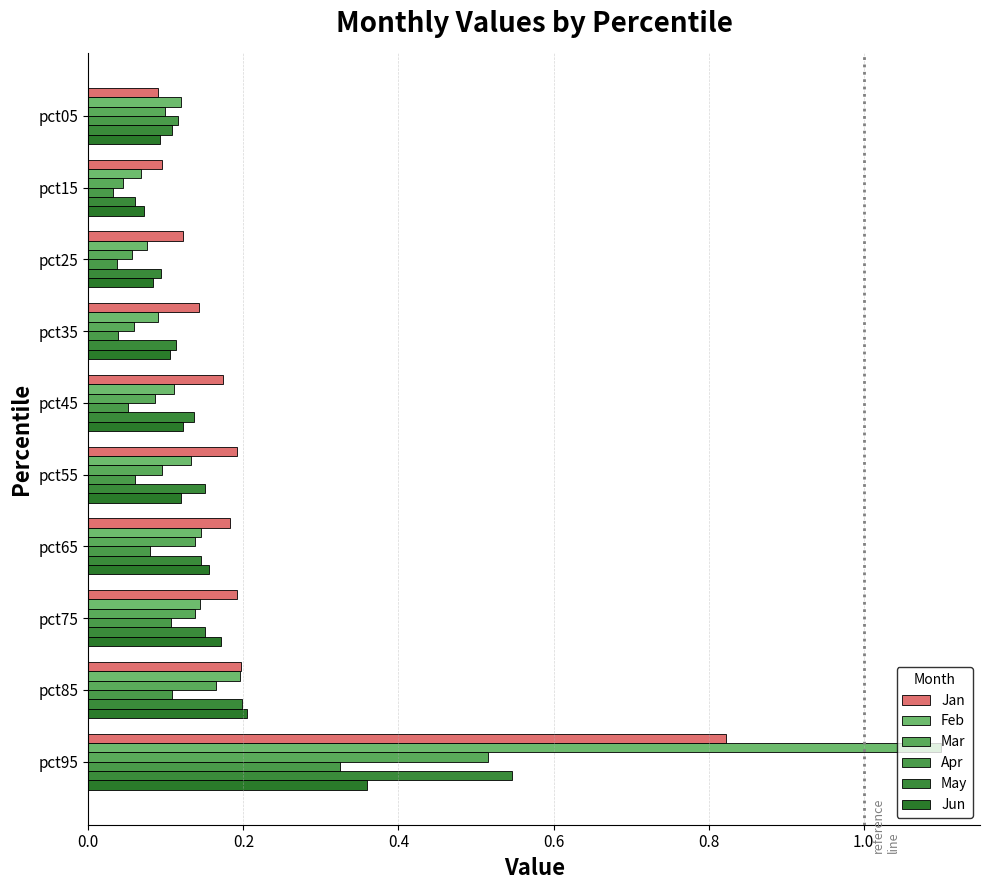

Reading left to right, extract all data points from this chart.

Jan: 0.1	0.1	0.1	0.1	0.2	0.2	0.2	0.2	0.2	0.8
Feb: 0.1	0.1	0.1	0.1	0.1	0.1	0.1	0.1	0.2	1.1
Mar: 0.1	0.0	0.1	0.1	0.1	0.1	0.1	0.1	0.2	0.5
Apr: 0.1	0.0	0.0	0.0	0.1	0.1	0.1	0.1	0.1	0.3
May: 0.1	0.1	0.1	0.1	0.1	0.2	0.1	0.2	0.2	0.5
Jun: 0.1	0.1	0.1	0.1	0.1	0.1	0.2	0.2	0.2	0.4